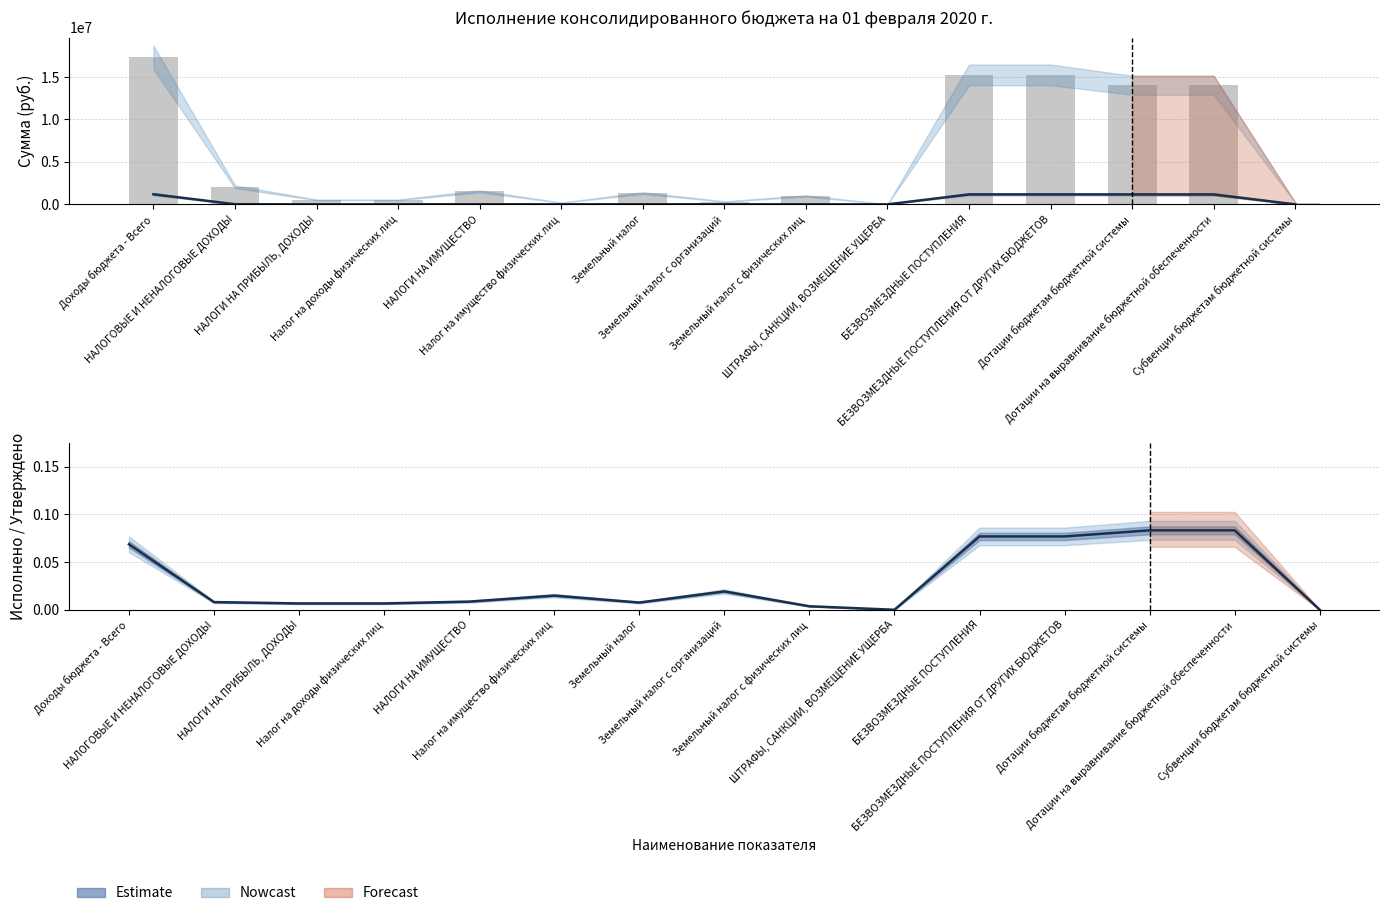

What is the label of the 5th bar from the left?

НАЛОГИ НА ИМУЩЕСТВО